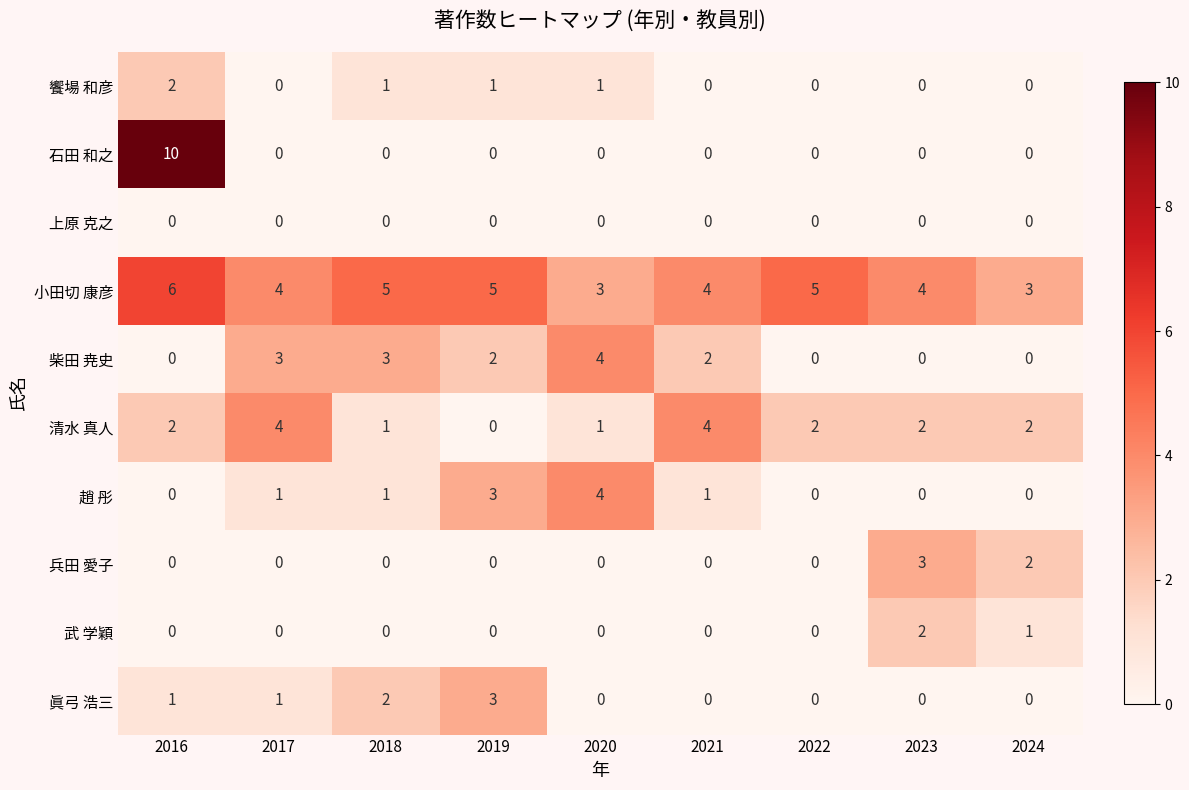

What is the maximum value for 眞弓 浩三?

3